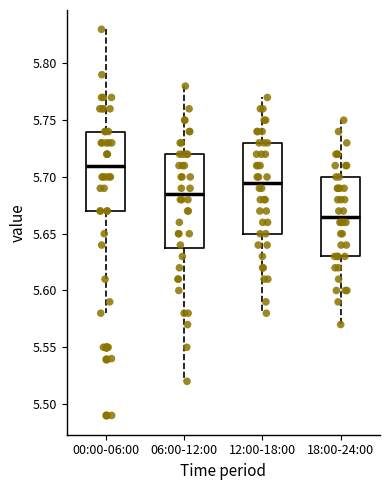

Reading left to right, read every box against the y-axis: the position of its median line, the range the box covers, and the ends of its whiskers. The values are not printed on the chart, so give them approximately, as read against the axis.

00:00-06:00: median 5.710, box 5.670 to 5.740, whiskers 5.580 to 5.830
06:00-12:00: median 5.685, box 5.640 to 5.720, whiskers 5.520 to 5.780
12:00-18:00: median 5.695, box 5.650 to 5.730, whiskers 5.580 to 5.770
18:00-24:00: median 5.665, box 5.630 to 5.700, whiskers 5.570 to 5.750